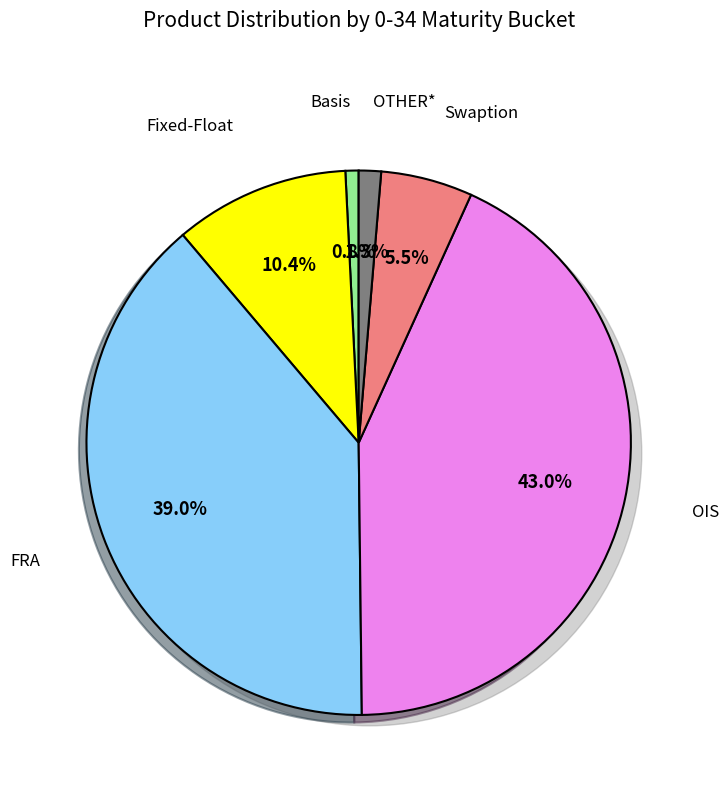

Is there any slice that represents more than half of the pie?

No